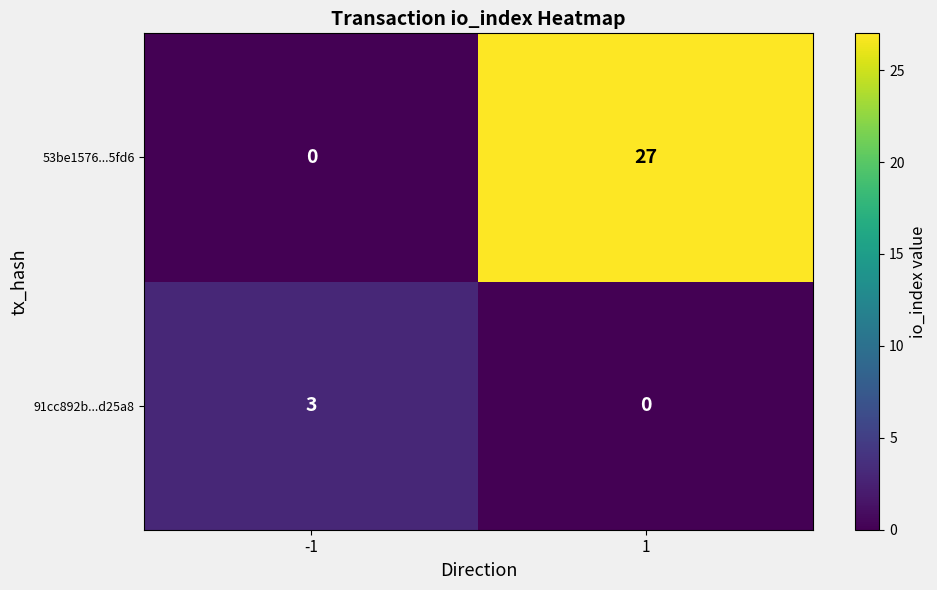

What is the maximum value shown in the chart?

27